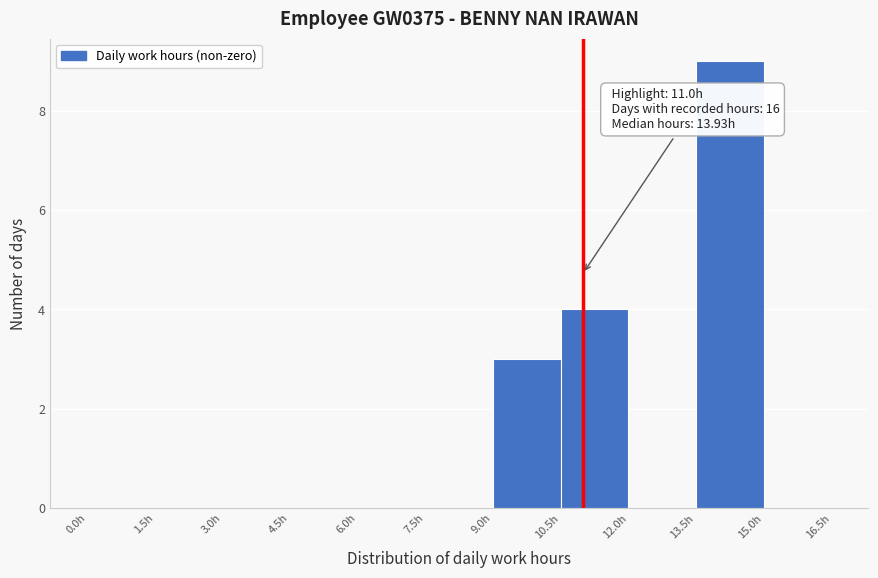

Over which range of the x-axis is the bar tallest?

13.5 to 15.0